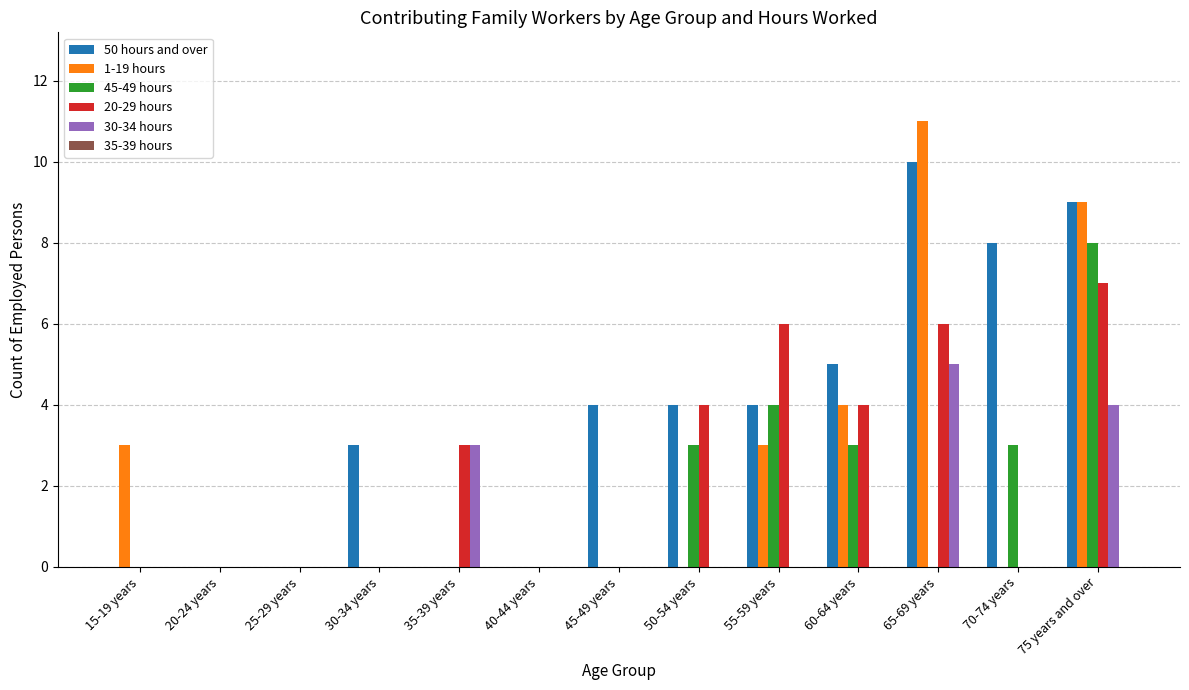

At which category does the chart reach its peak across all series?

65-69 years